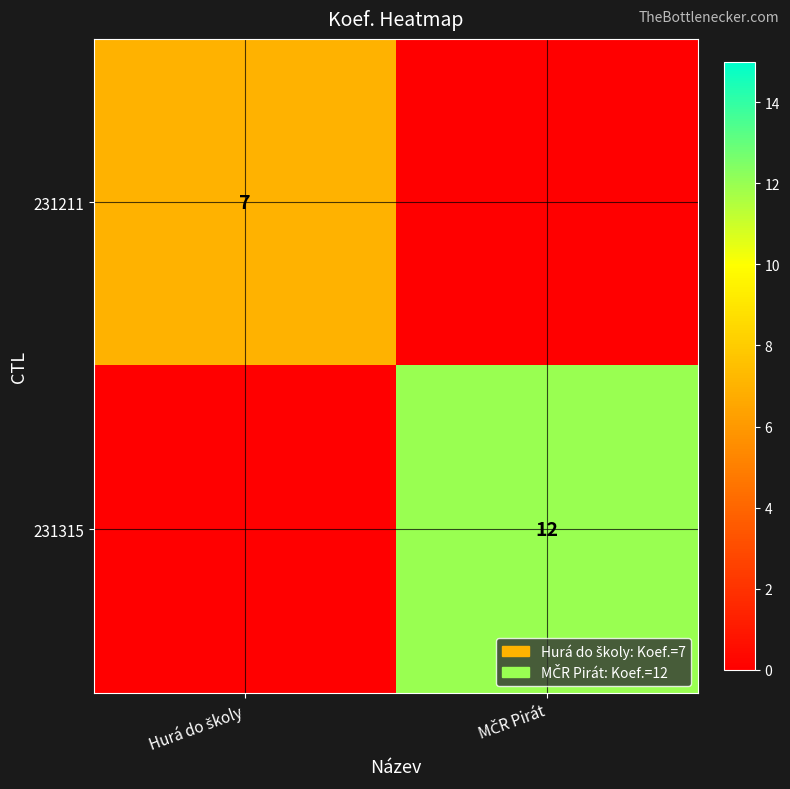

Which series has the widest spread of values?

231315